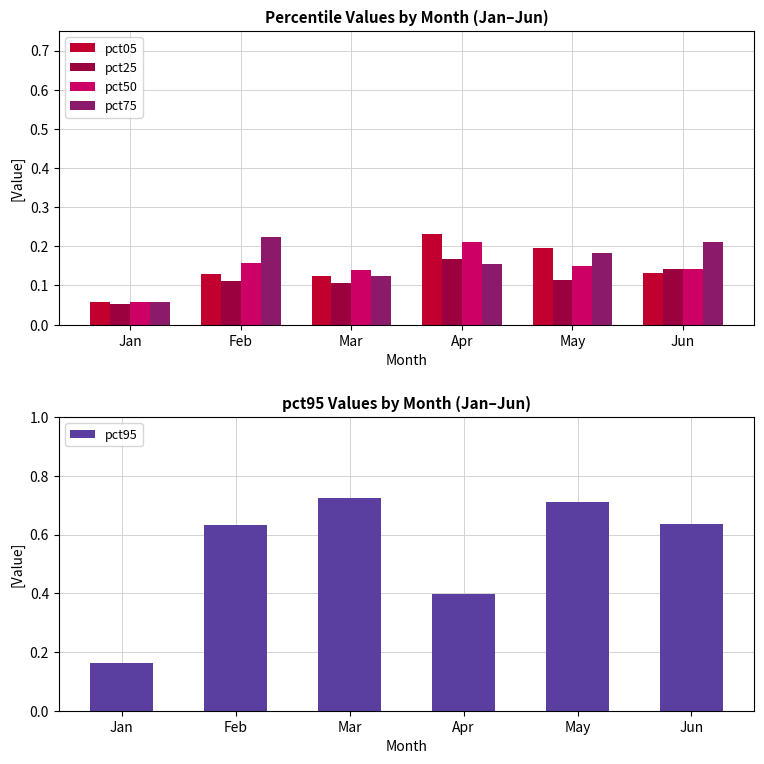

Reading left to right, transcribe all the data shown in this chart.

pct05: Jan=0.1	Feb=0.1	Mar=0.1	Apr=0.2	May=0.2	Jun=0.1
pct25: Jan=0.1	Feb=0.1	Mar=0.1	Apr=0.2	May=0.1	Jun=0.1
pct50: Jan=0.1	Feb=0.2	Mar=0.1	Apr=0.2	May=0.1	Jun=0.1
pct75: Jan=0.1	Feb=0.2	Mar=0.1	Apr=0.2	May=0.2	Jun=0.2
pct95: Jan=0.2	Feb=0.6	Mar=0.7	Apr=0.4	May=0.7	Jun=0.6